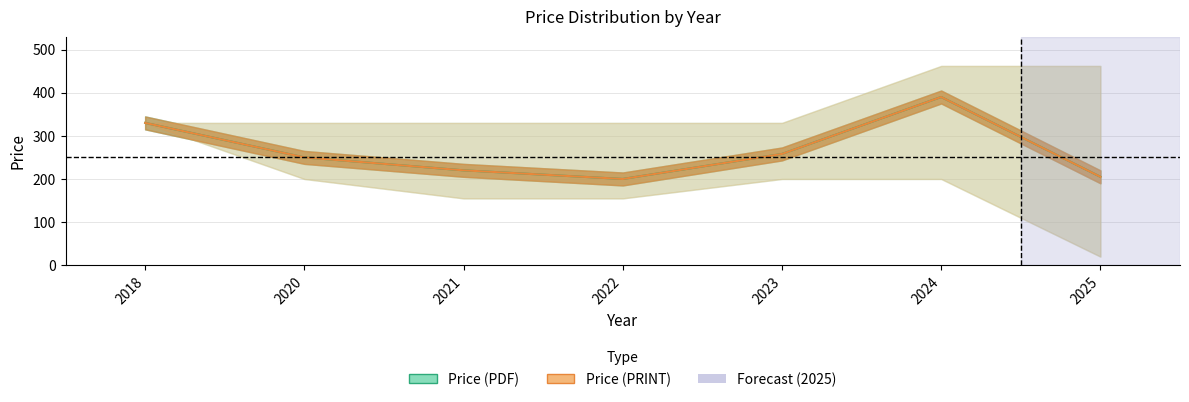

Rank the series at 2025 from highest to lowest value.

Price (PDF), Price (PRINT)